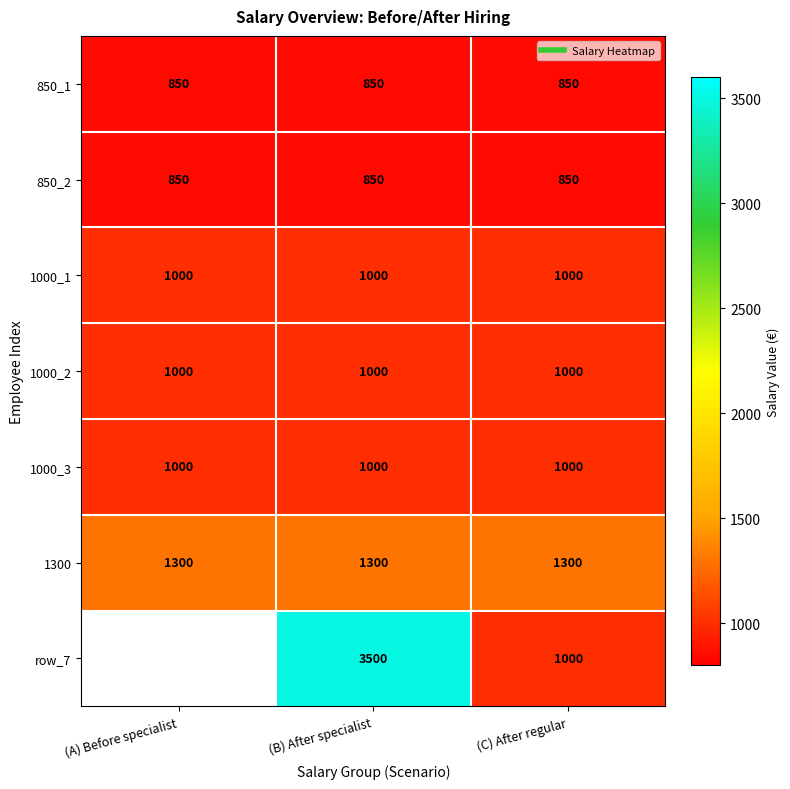

At which category is the sum across all series the highest?

(B) After specialist